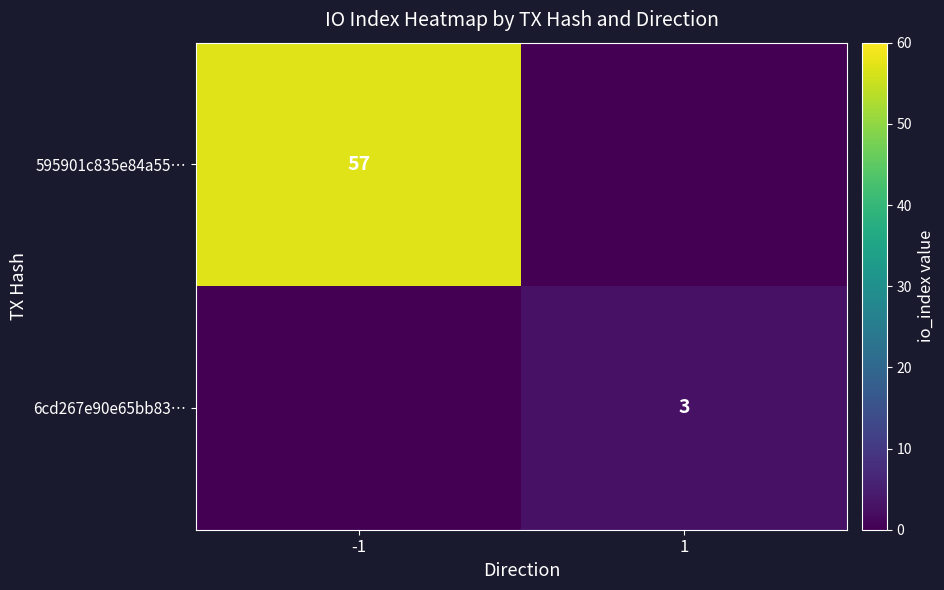

At which category is the sum across all series the highest?

-1